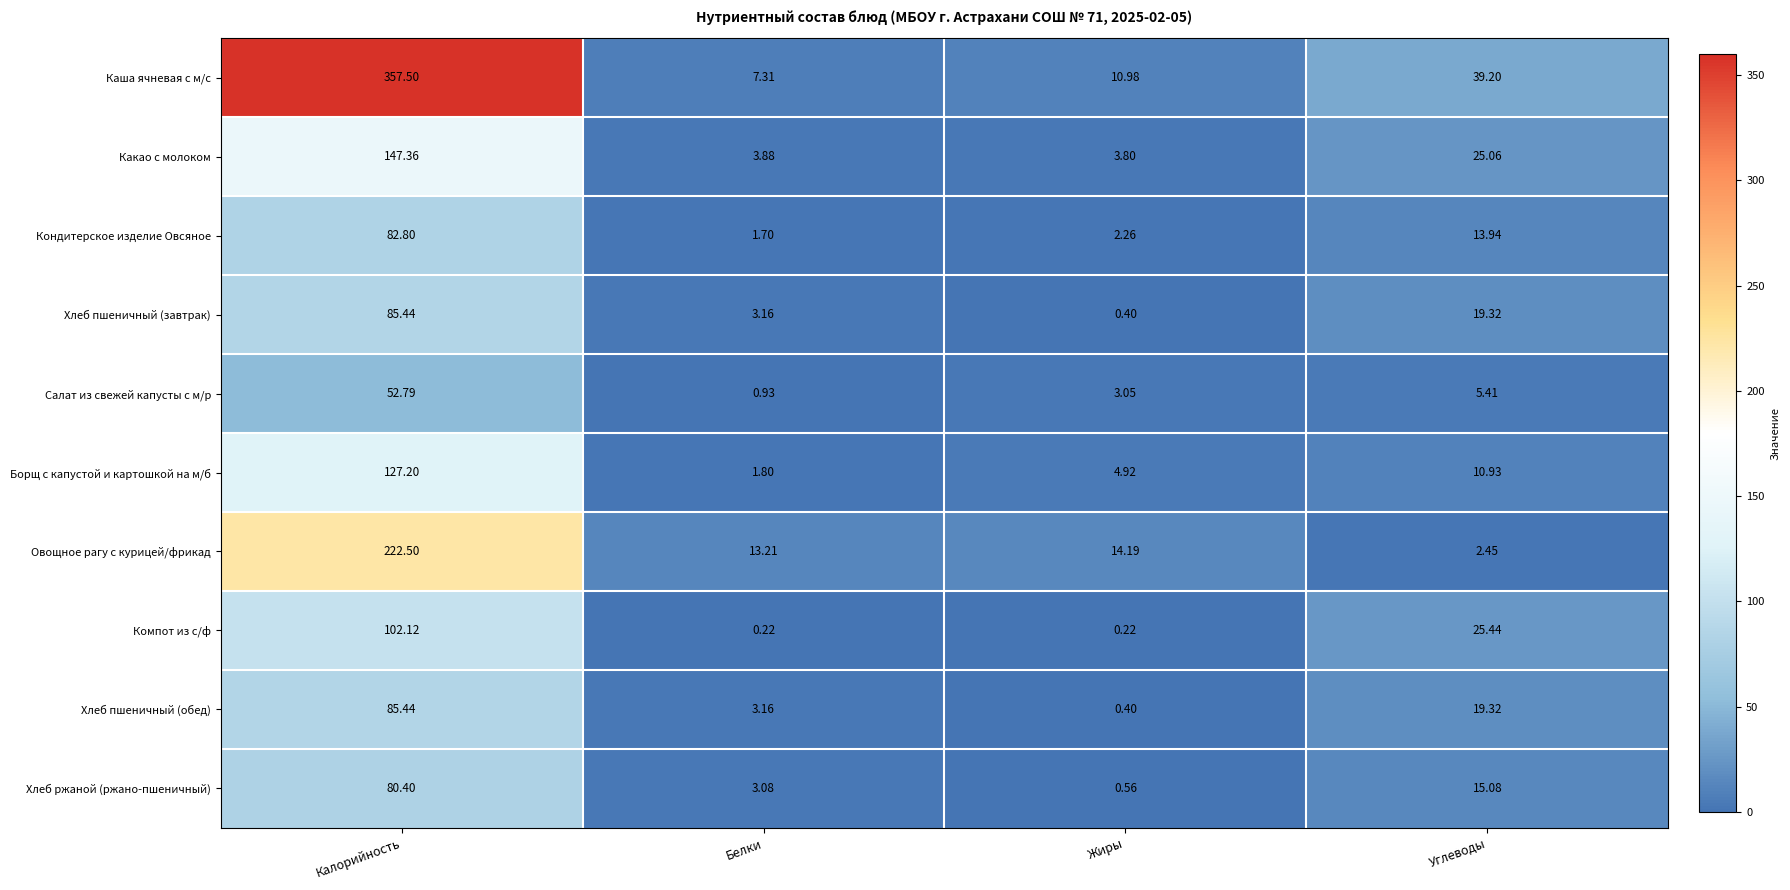

Which label corresponds to the largest value in the chart?

Калорийность